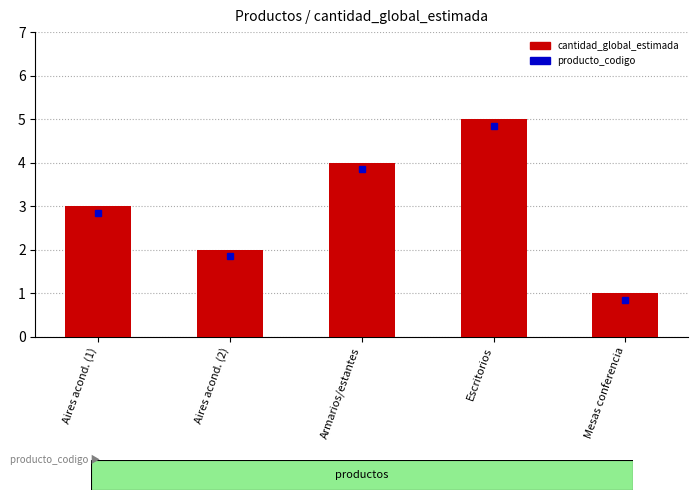

Is it true that the value at Escritorios is 5?

True